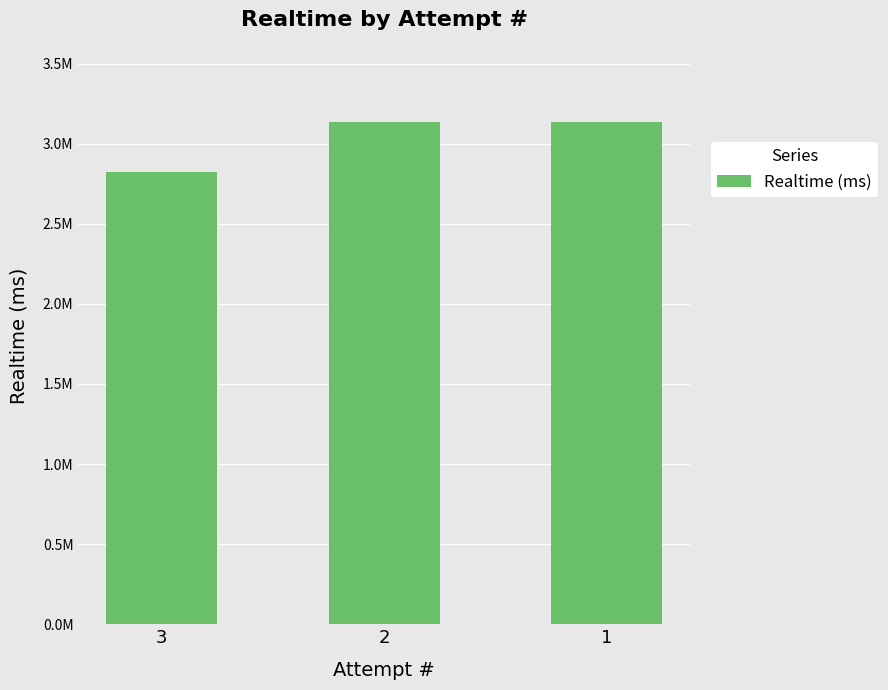

Are the bars horizontal?

No